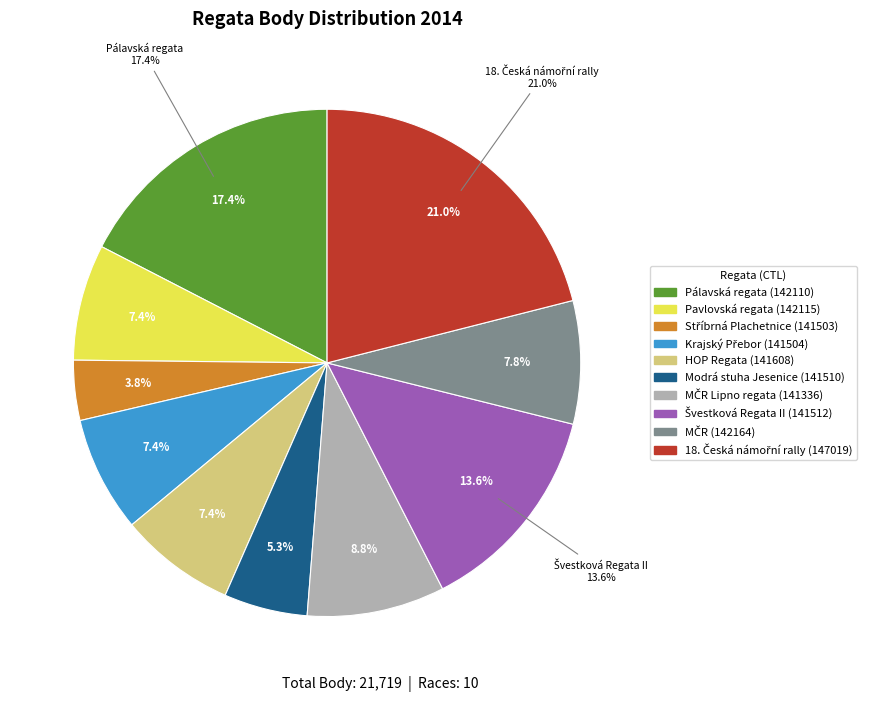

Is 142115 the majority of the pie?

No